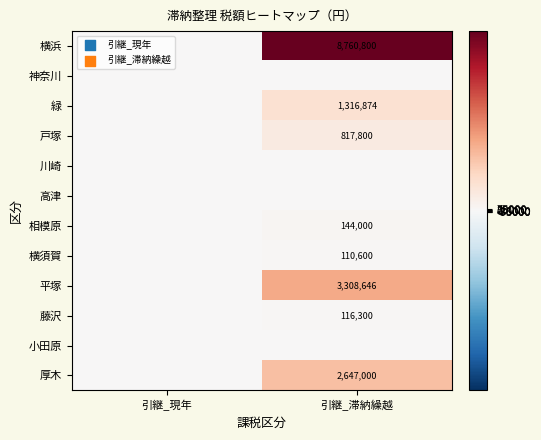

Is it true that 平塚 equals 3308646 at 引継_滞納繰越?

True